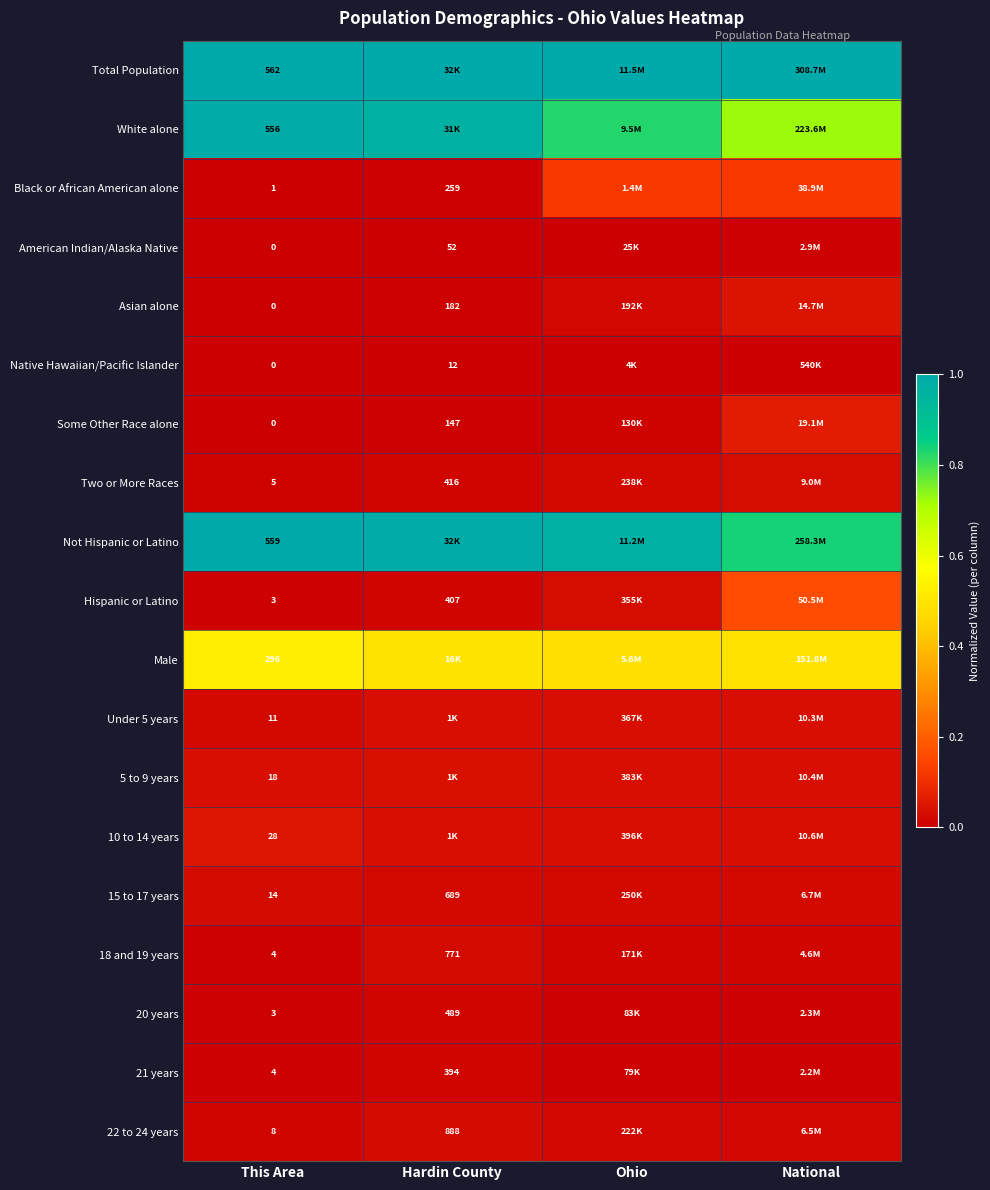

How many series are shown in this chart?

19